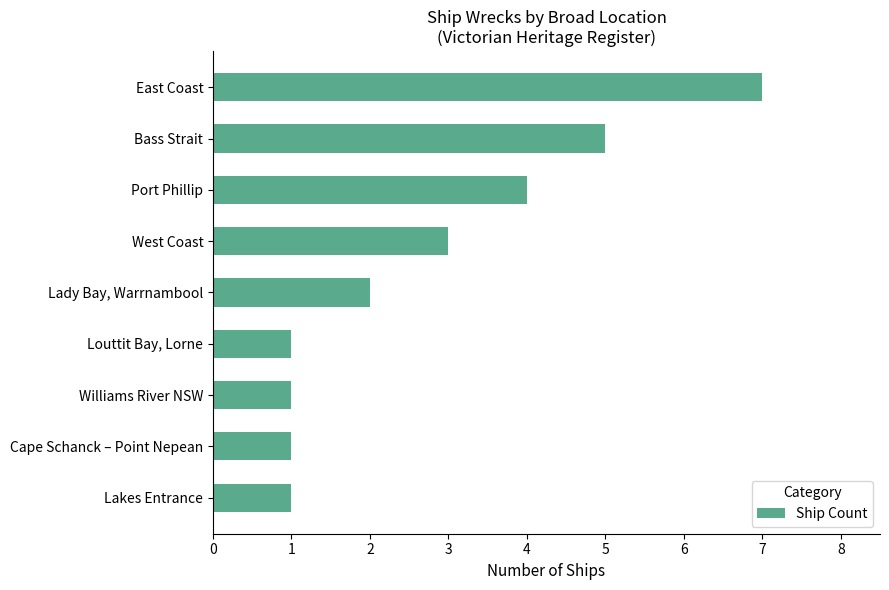

How many bars are there in total?

9